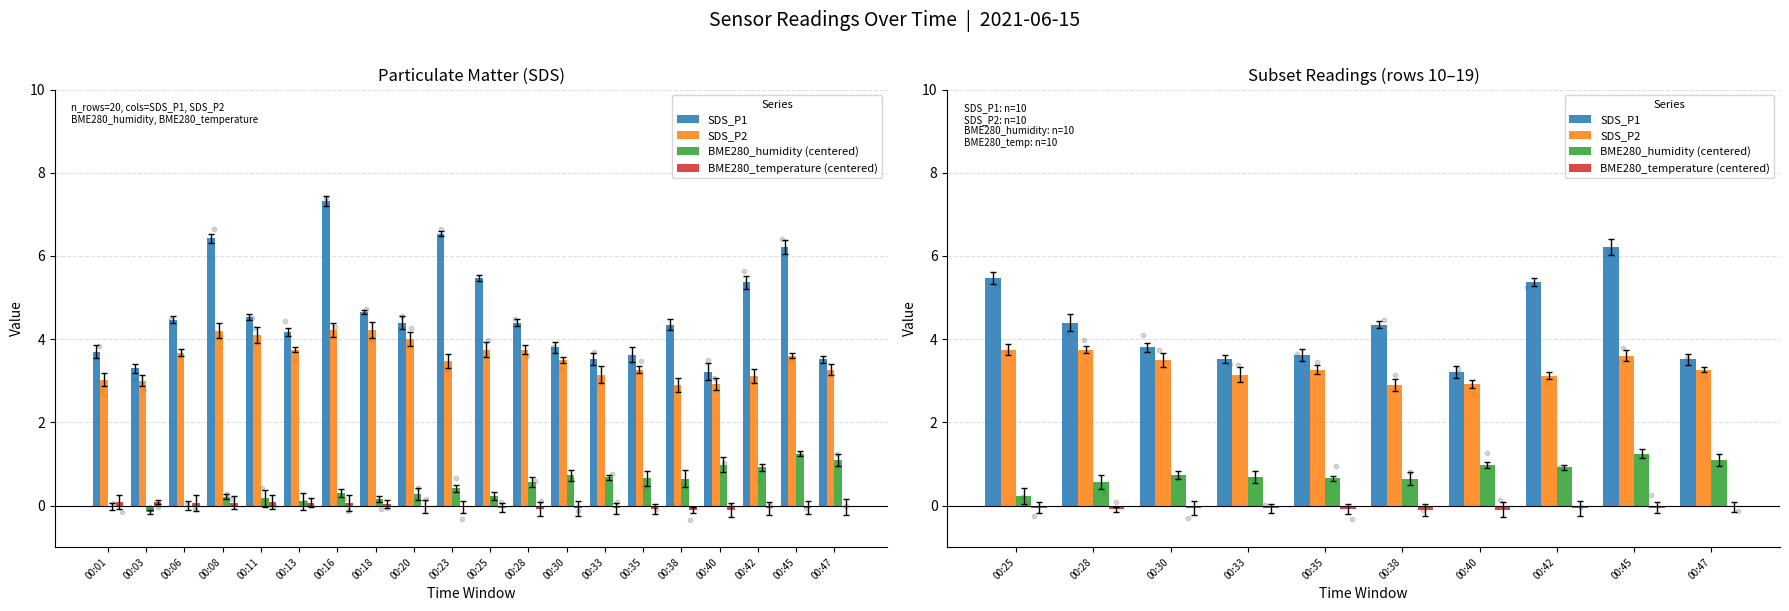

Which series has the largest total across all categories?

SDS_P1